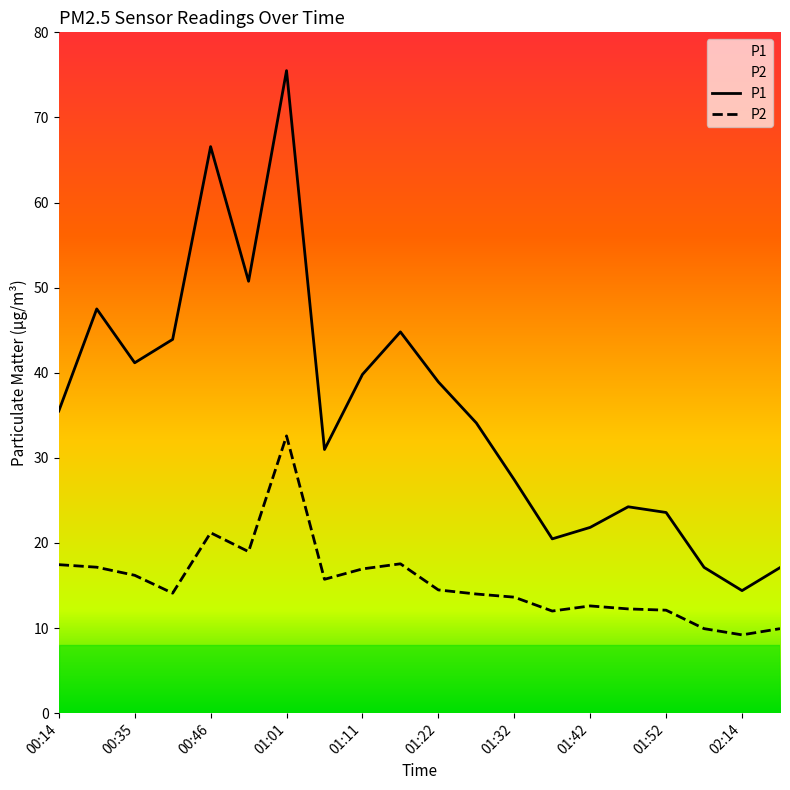

In P2, how many points are lower than both neighbors (excluding endpoints)?

5